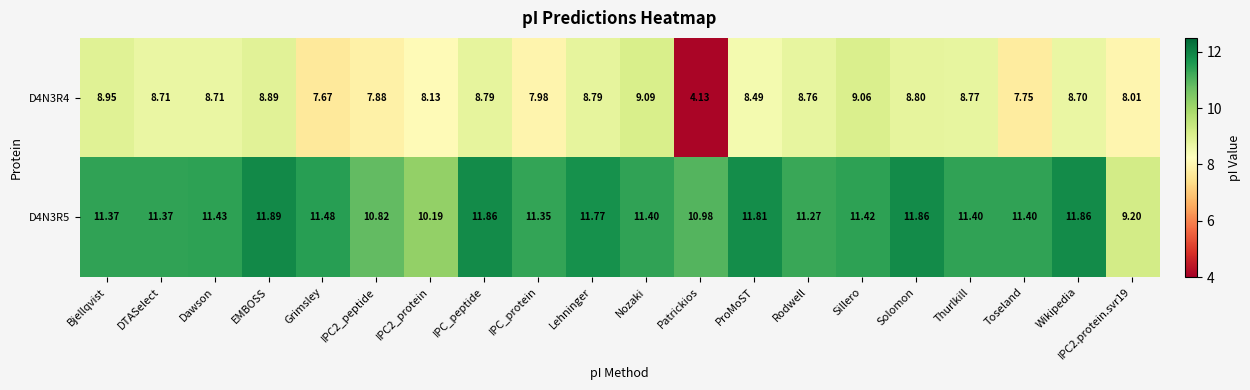

What is the difference between the highest and lowest values at Rodwell?

2.5